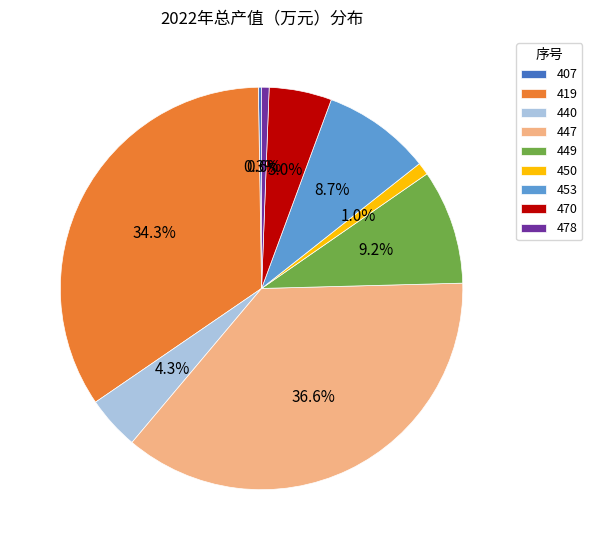

What is the largest slice in the pie chart?

447